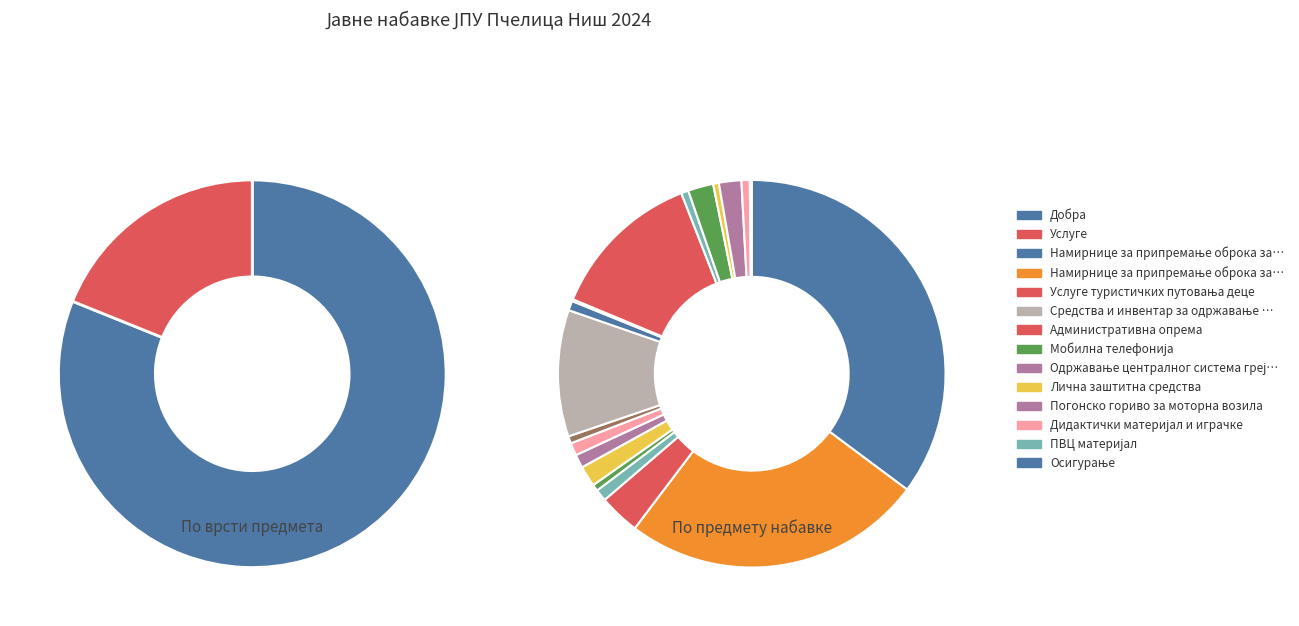

To the nearest percent, what is the average slice percentage?

5%